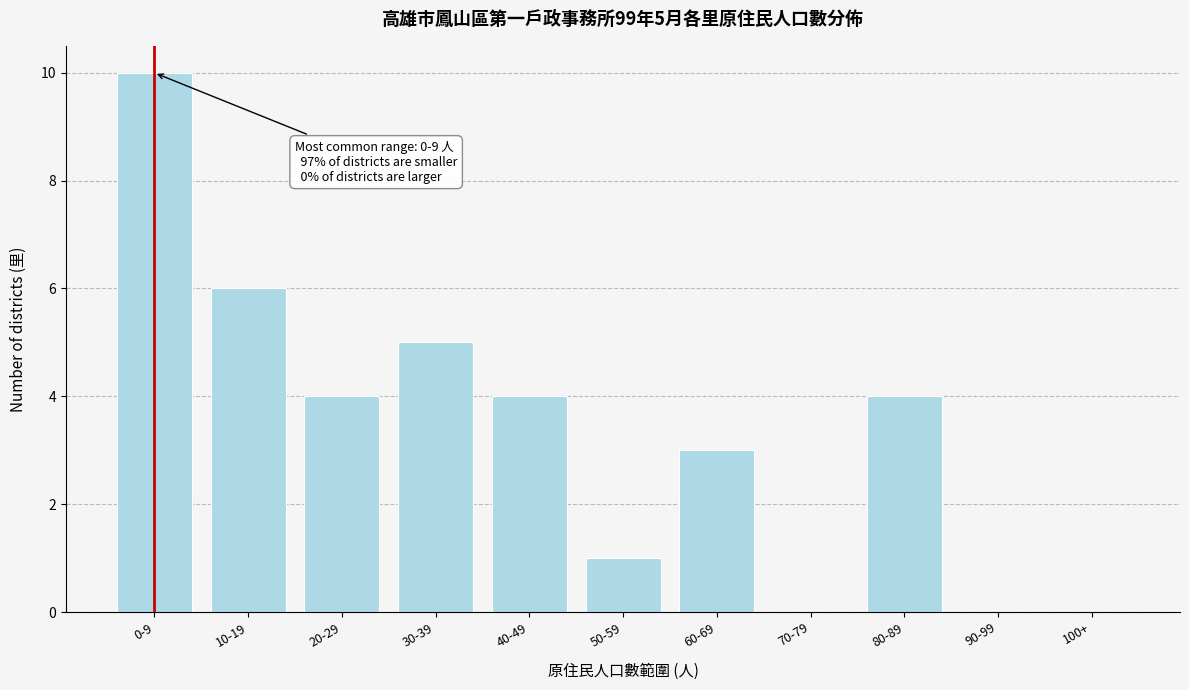

Reading left to right, extract all data points from this chart.

0-9=10	10-19=6	20-29=4	30-39=5	40-49=4	50-59=1	60-69=3	70-79=0	80-89=4	90-99=0	100+=0